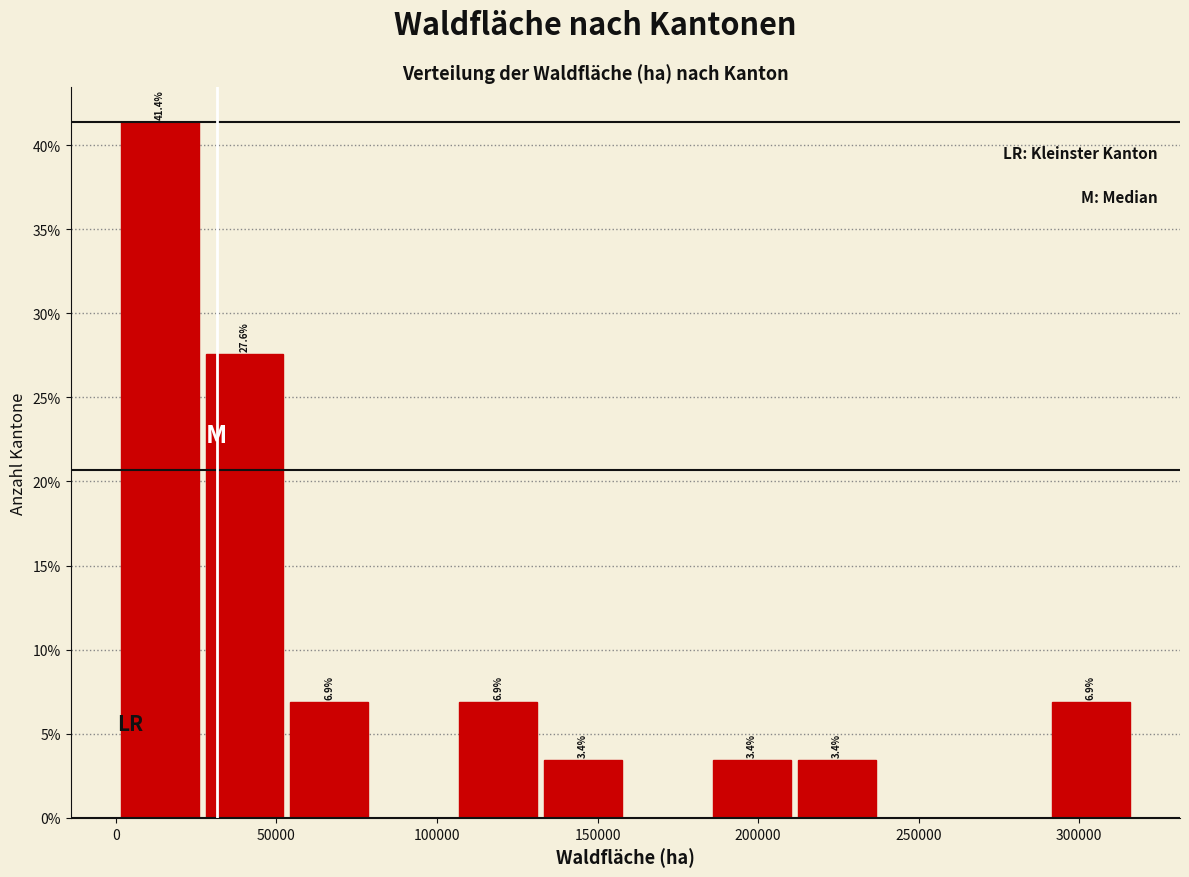

Over which range of the x-axis is the bar tallest?

0 to 25000